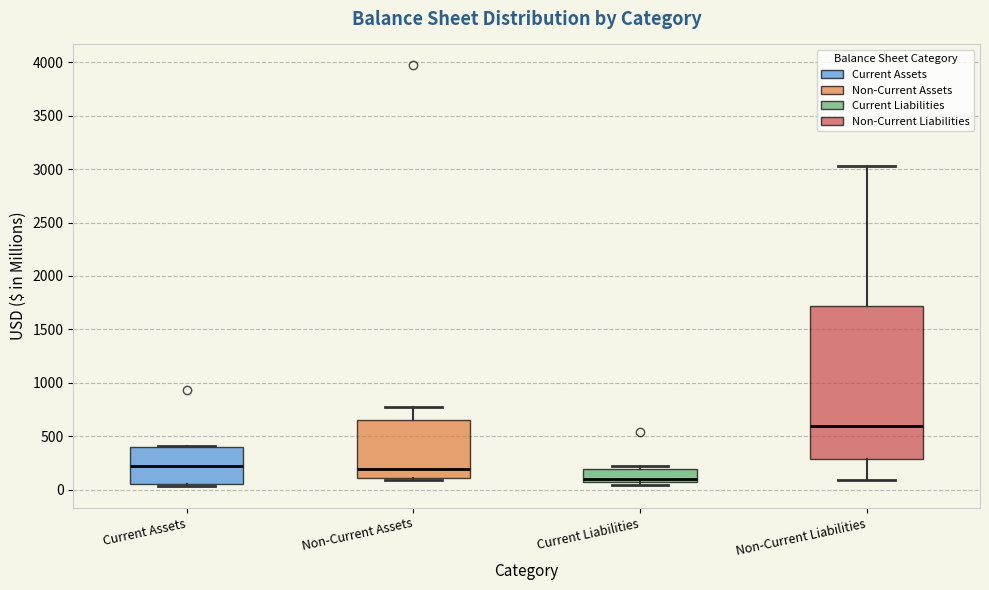

Reading left to right, read every box against the y-axis: the position of its median line, the range the box covers, and the ends of its whiskers. The values are not printed on the chart, so give them approximately, as read against the axis.

Current Assets: median 200, box 50 to 400, whiskers 50 (just below the box's lower edge) to 400
Non-Current Assets: median 200, box 100 to 650, whiskers 100 (just below the box's lower edge) to 800
Current Liabilities: median 100, box 50 to 200, whiskers 50 (just below the box's lower edge) to 200 (just above the box's upper edge)
Non-Current Liabilities: median 600, box 300 to 1700, whiskers 100 to 3050